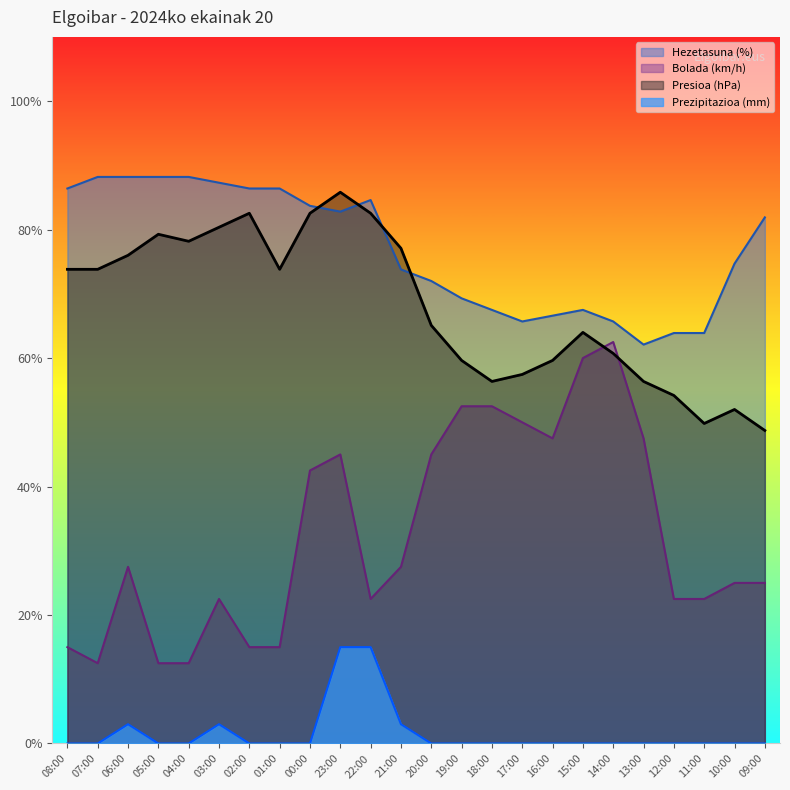

Which has a higher value, 18:00 or 03:00?

03:00